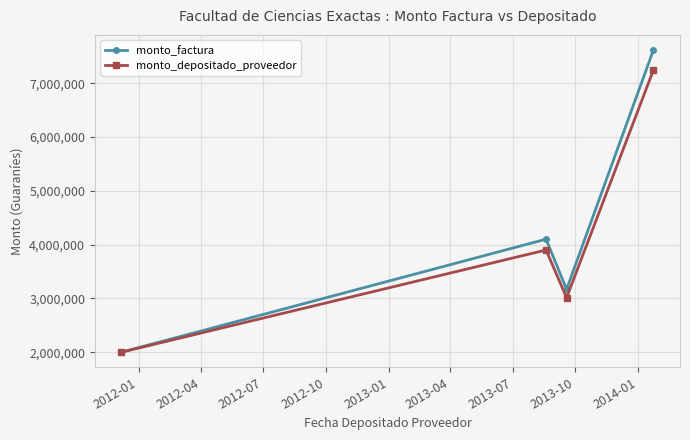

What is the value of the monto_depositado_proveedor point at the 3rd from the left?

3012776